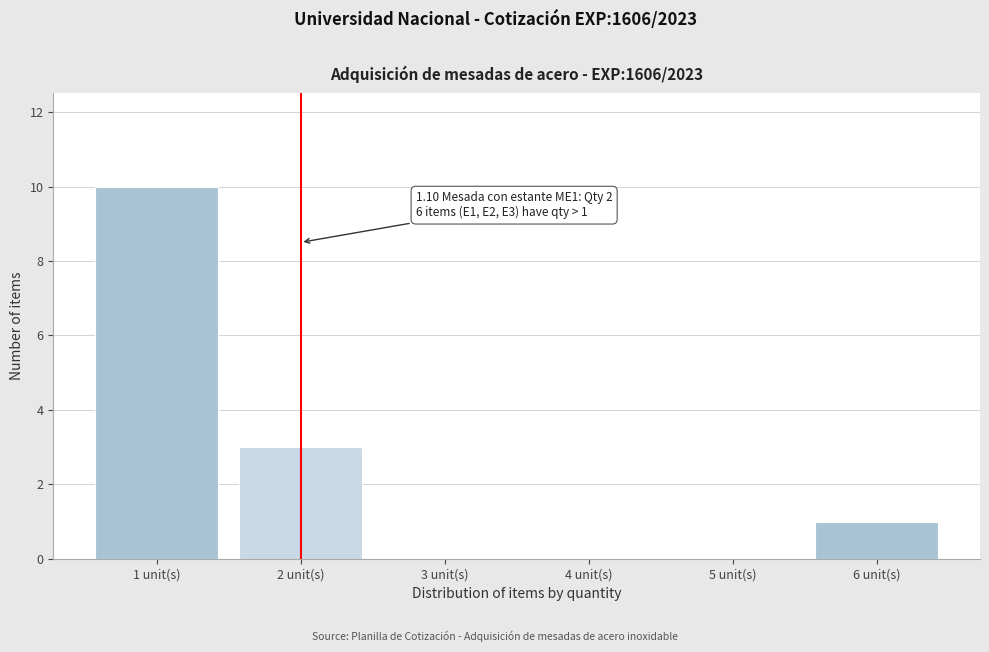

Over which range of the x-axis is the bar tallest?

0.5 to 1.5